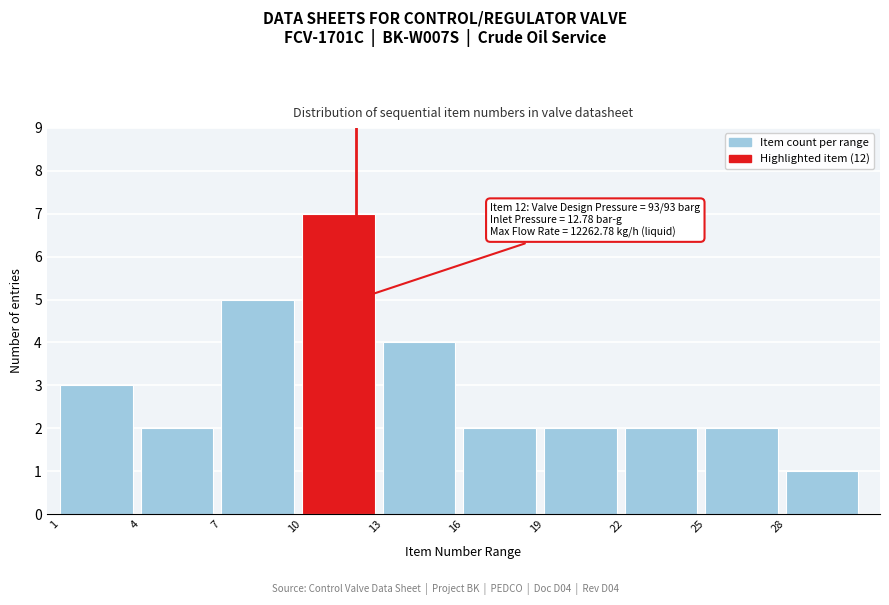

Reading left to right, transcribe all the data shown in this chart.

3	2	5	7	4	2	2	2	2	1